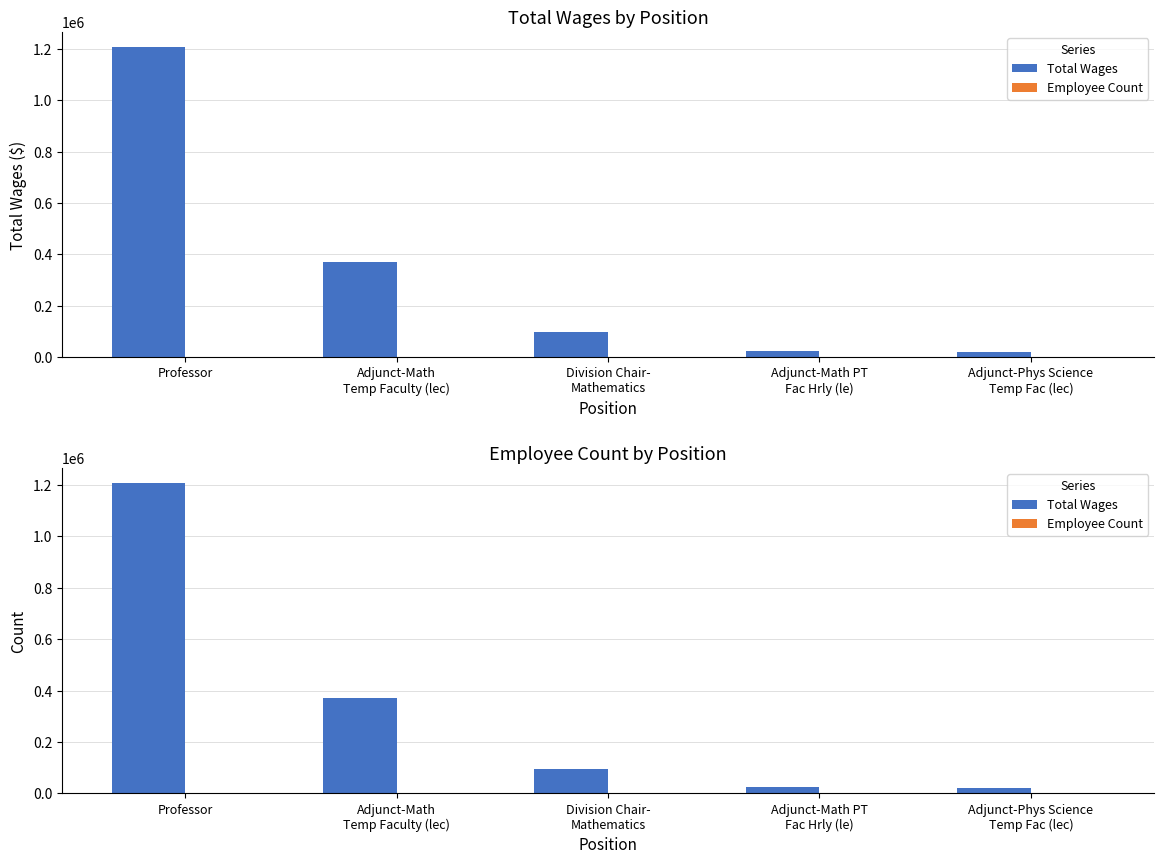

Reading left to right, list all the values displayed in this chart.

Total Wages: Professor=1205787	Adjunct-Math
Temp Faculty (lec)=370082	Division Chair-
Mathematics=96585	Adjunct-Math PT
Fac Hrly (le)=23220	Adjunct-Phys Science
Temp Fac (lec)=22165
Employee Count: Professor=17	Adjunct-Math
Temp Faculty (lec)=21	Division Chair-
Mathematics=1	Adjunct-Math PT
Fac Hrly (le)=1	Adjunct-Phys Science
Temp Fac (lec)=1